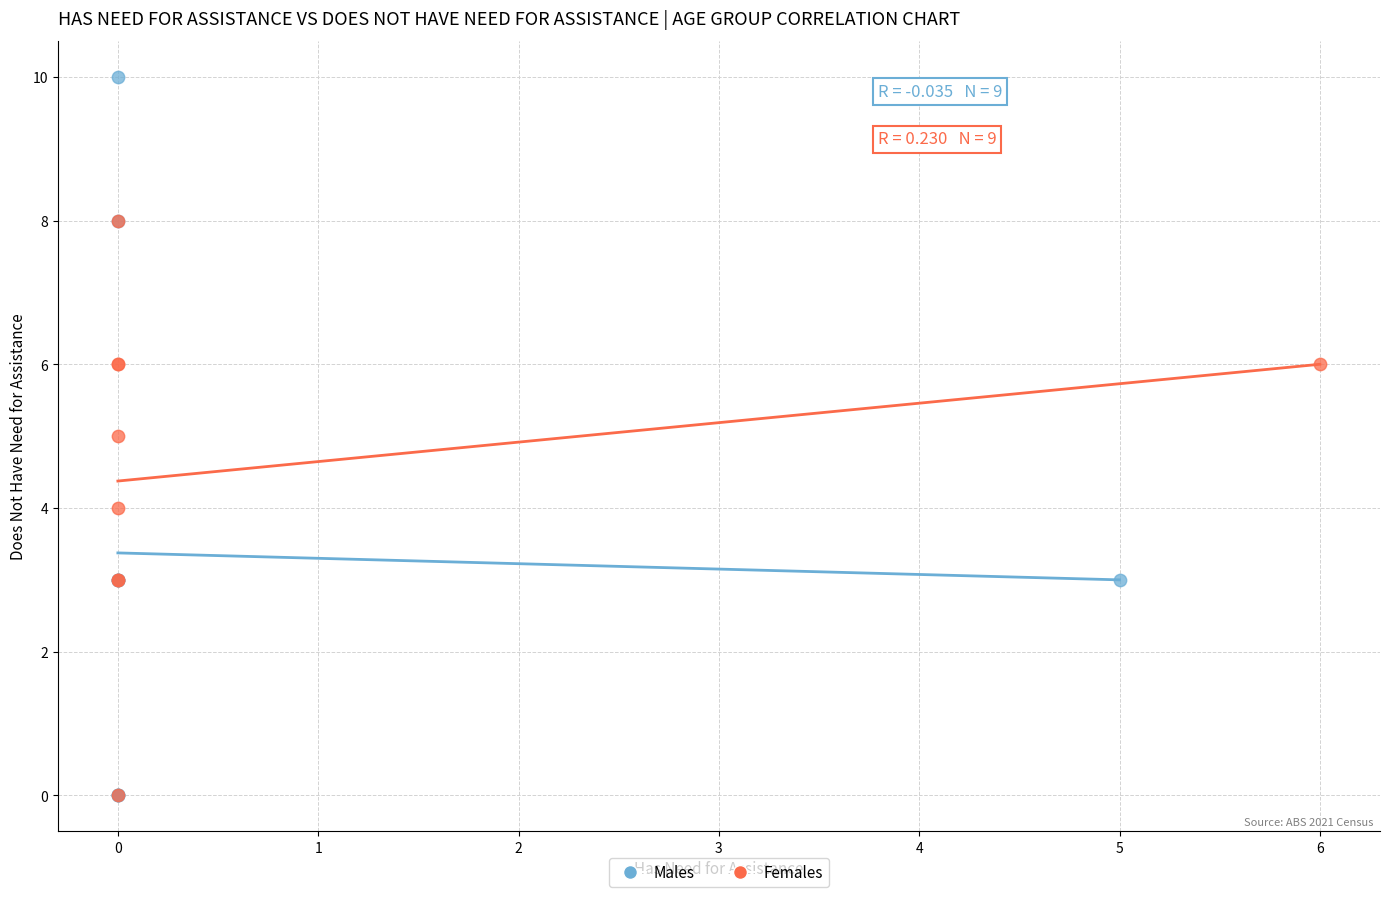

Which series has the widest spread of Y values?

Males